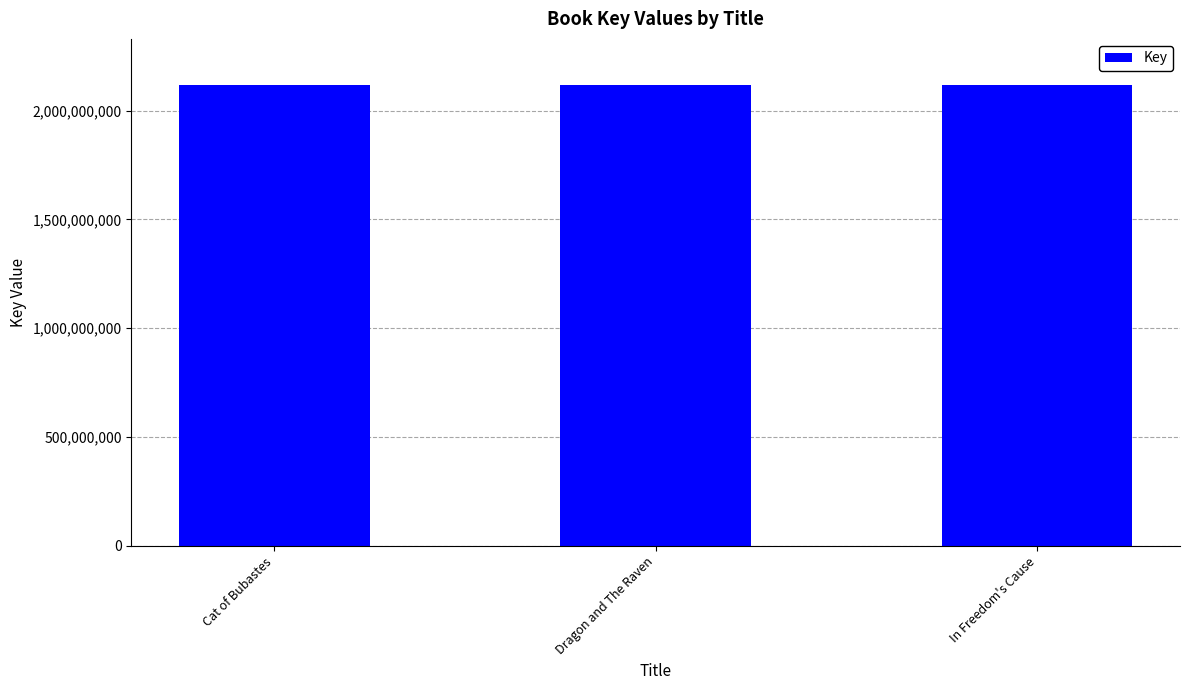

What is the approximate value at In Freedom's Cause?

2117851992